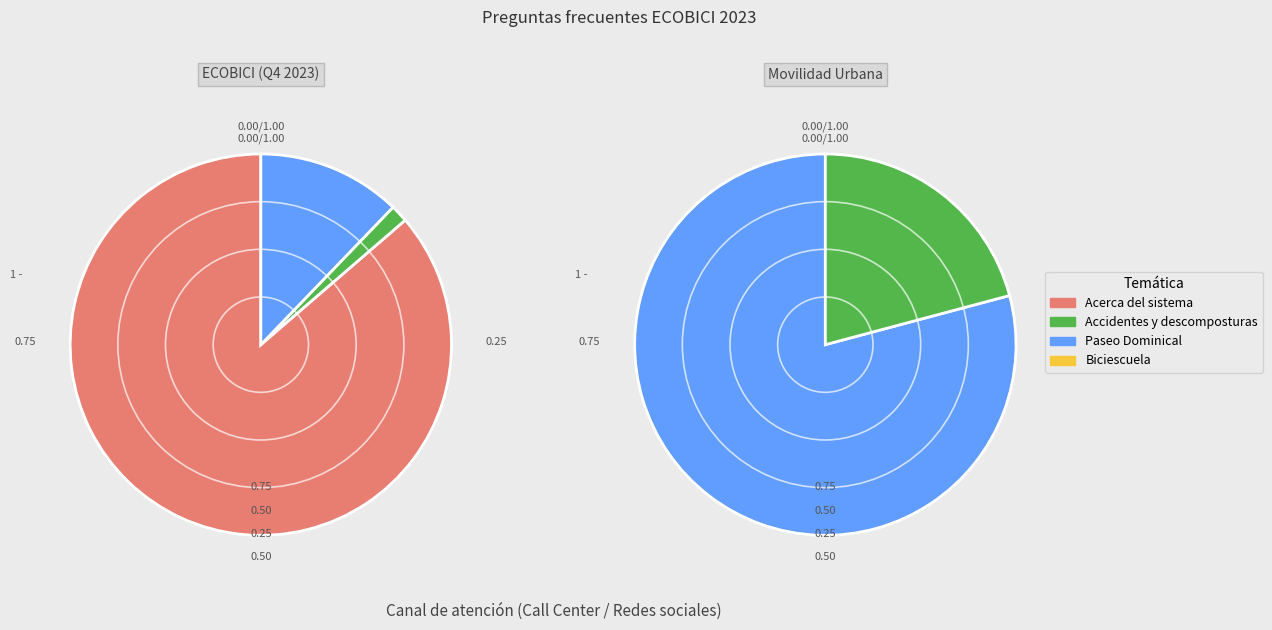

What percentage is the Acerca del sistema slice, to the nearest percent?

84%